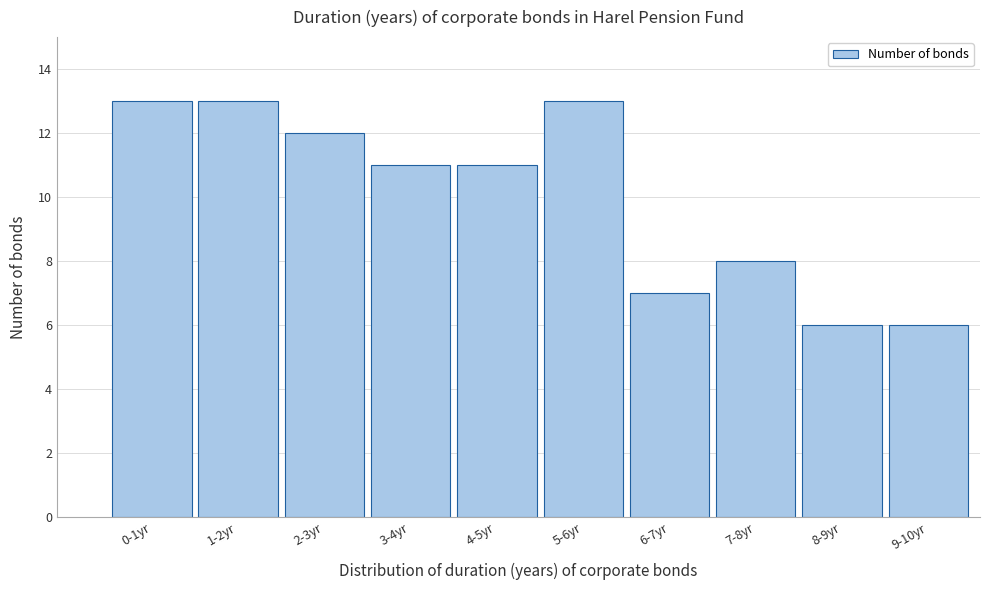

Reading right to left, list all the values displayed in this chart.

9-10yr=6	8-9yr=6	7-8yr=8	6-7yr=7	5-6yr=13	4-5yr=11	3-4yr=11	2-3yr=12	1-2yr=13	0-1yr=13